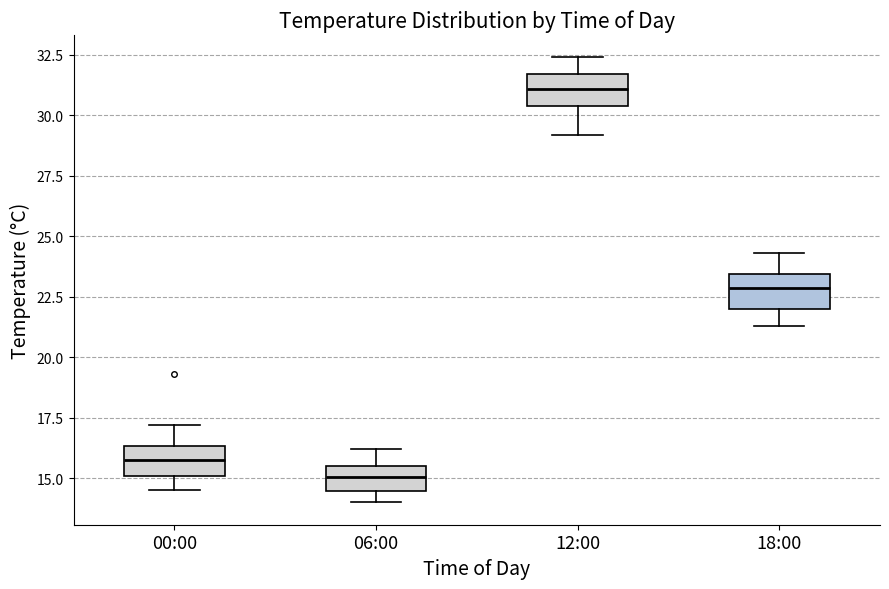

Which box's median line is the highest?

12:00